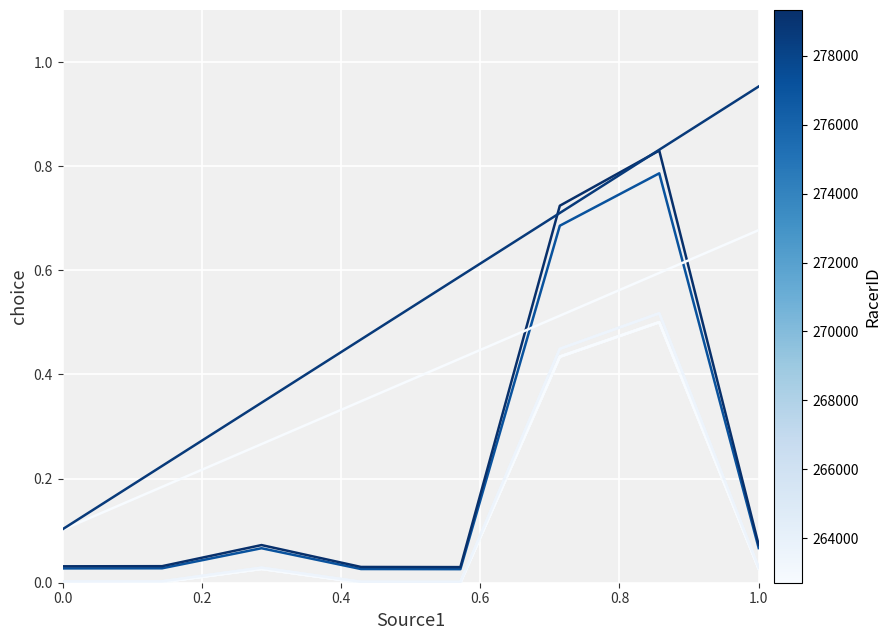

True or false: Men Elite - Place 2 and Men Elite - Place 1 intersect in this chart.

False